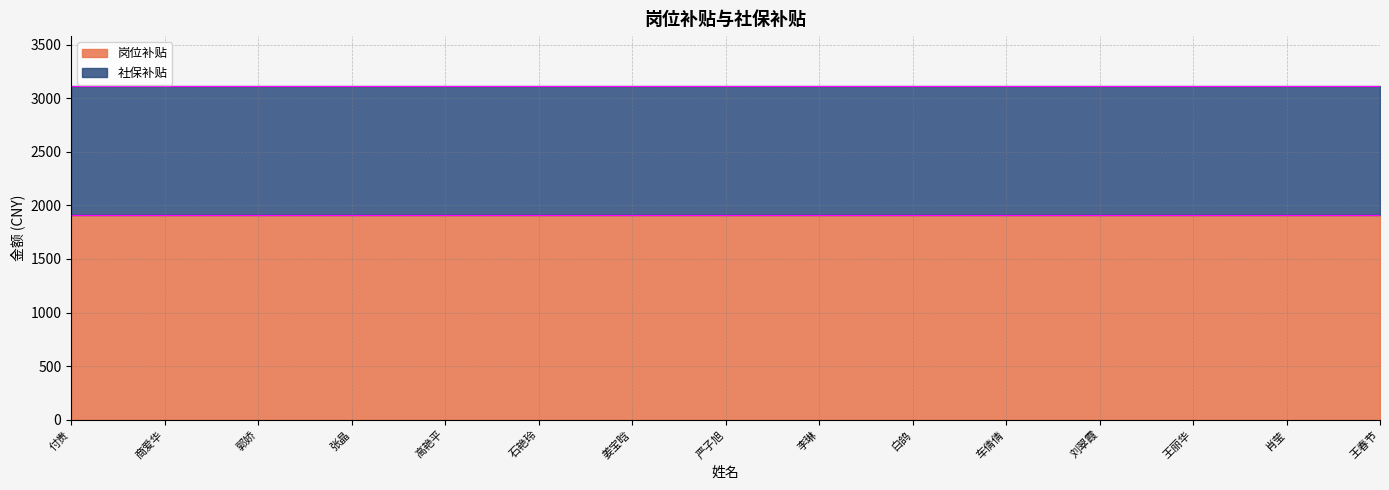

True or false: 岗位补贴 and 社保补贴 intersect in this chart.

False